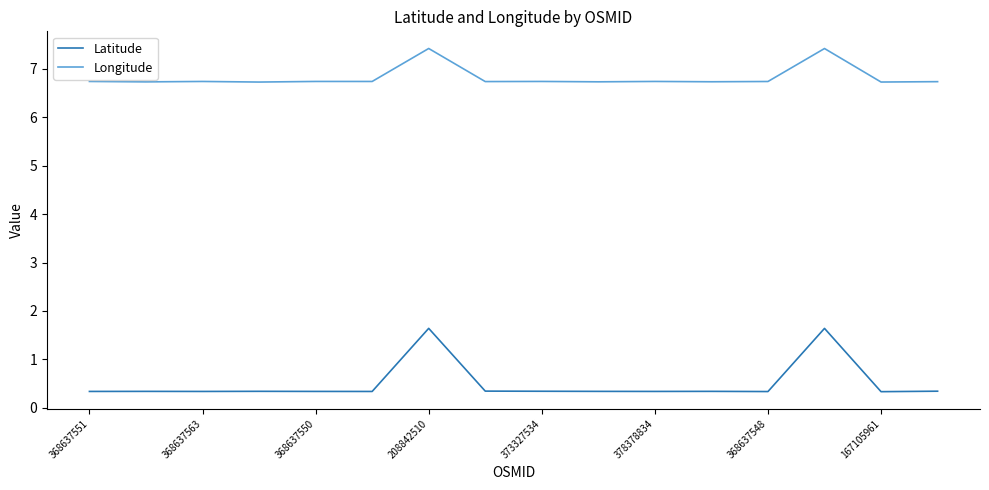

Which series has the largest total across all categories?

Longitude